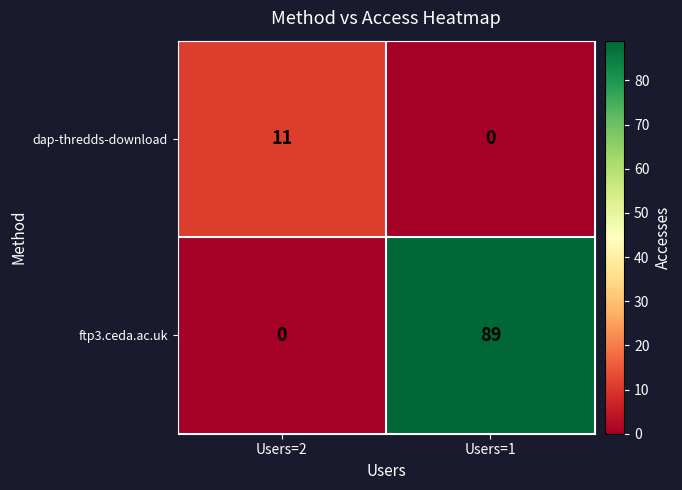

The ftp3.ceda.ac.uk series shows 0 at Users=2. True or false?

True